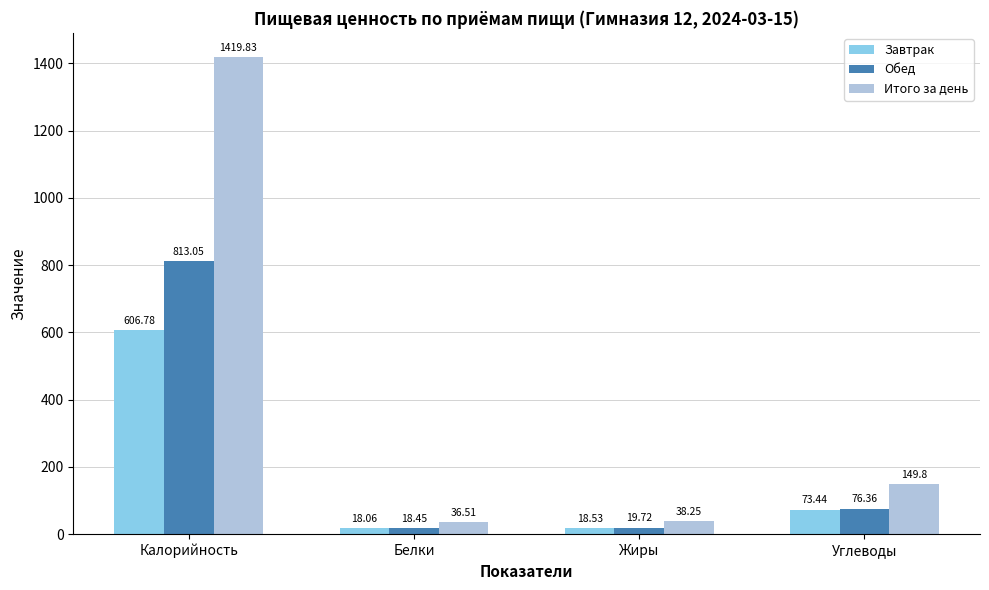

What is the difference between the maximum and minimum values in the Завтрак series?

588.7